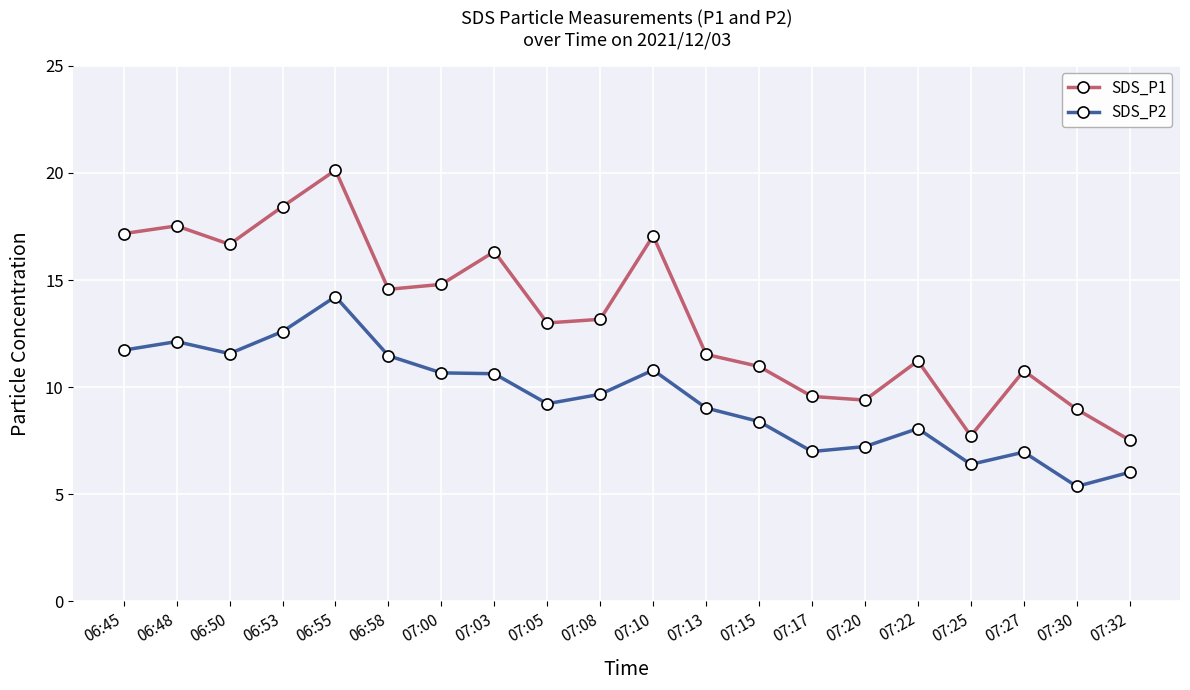

At which category is the sum across all series the highest?

06:55